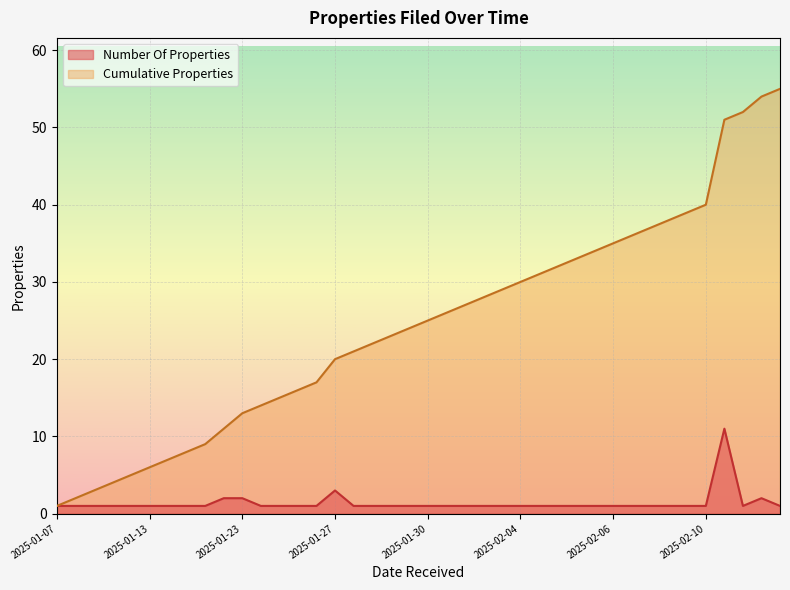

At how many categories does at least one series exceed 11?

30